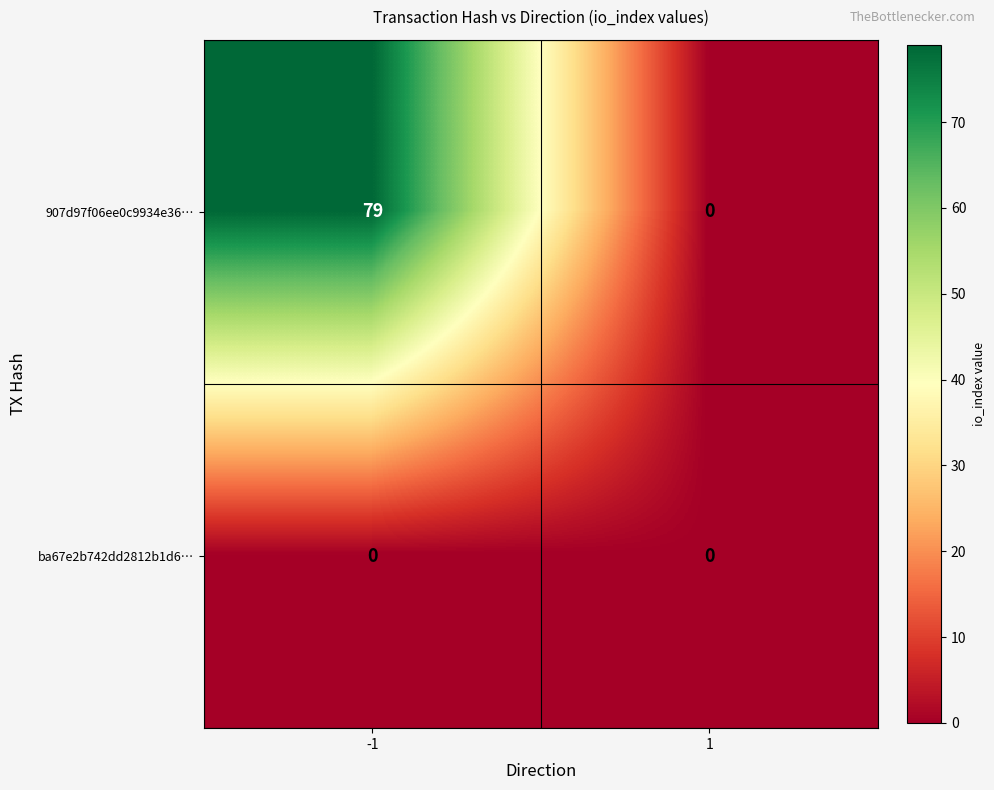

Reading left to right, list all the values displayed in this chart.

907d97f06ee0c9934e36…: 79	0
ba67e2b742dd2812b1d6…: 0	0